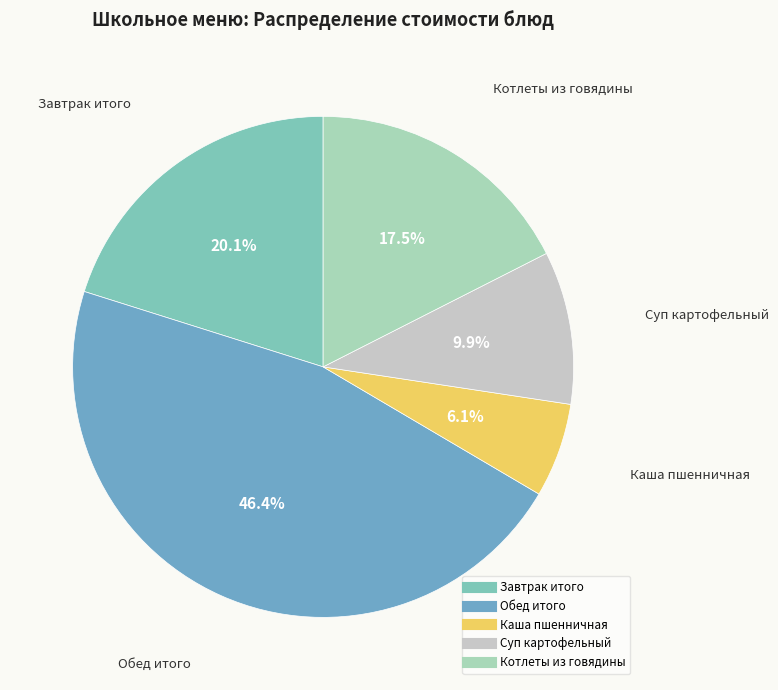

Count the number of slices in the pie.

5